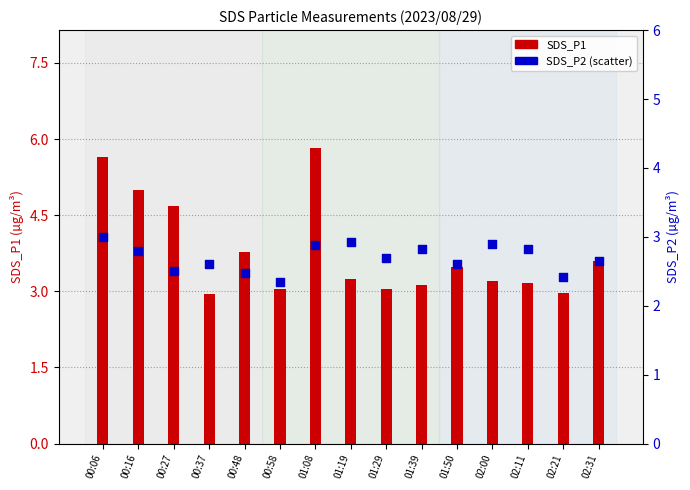

Which series reaches the maximum Y coordinate?

SDS_P1